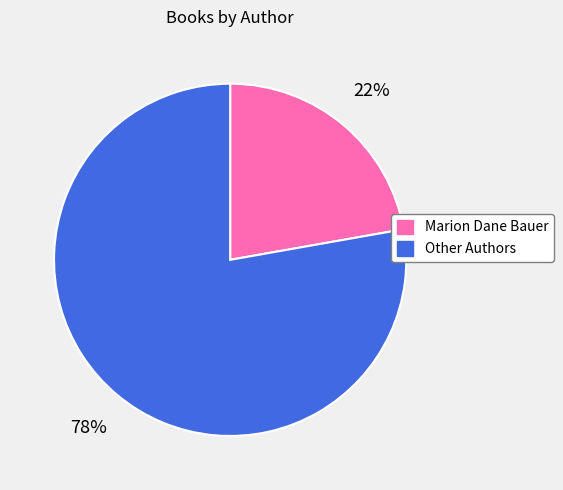

To the nearest percent, what is the difference between the largest and smallest slice percentages?

56%